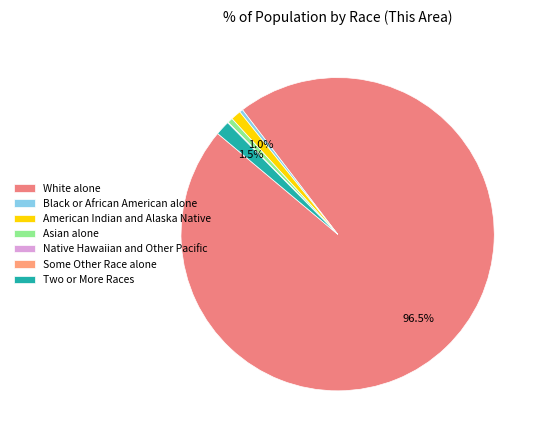

Which category accounts for the majority?

White alone